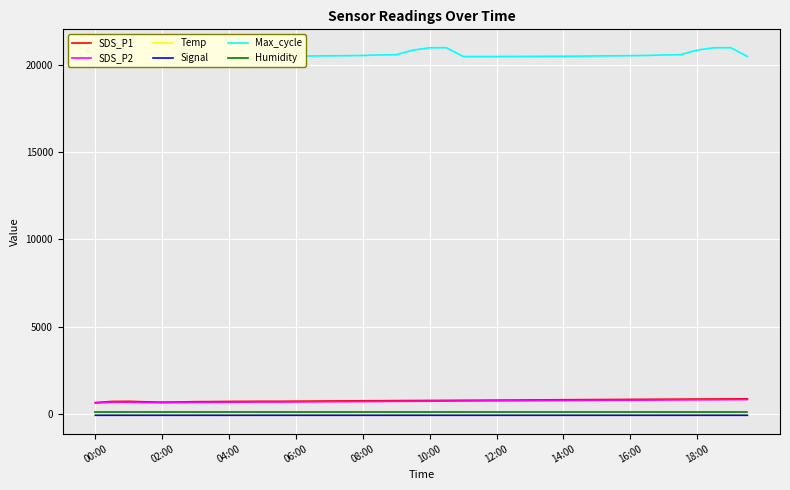

In SDS_P2, how many points are higher than both neighbors (excluding endpoints)?

2